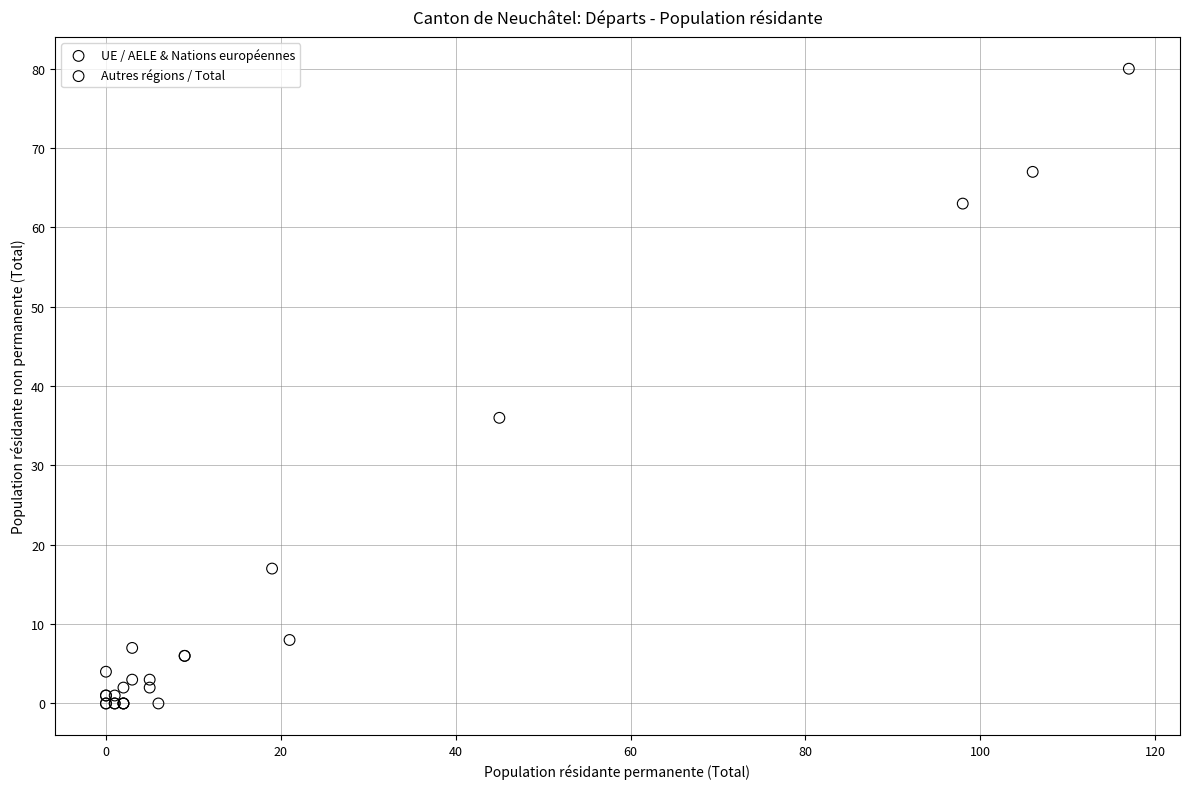

Which series has the largest Y range (max minus min)?

Autres régions / Total